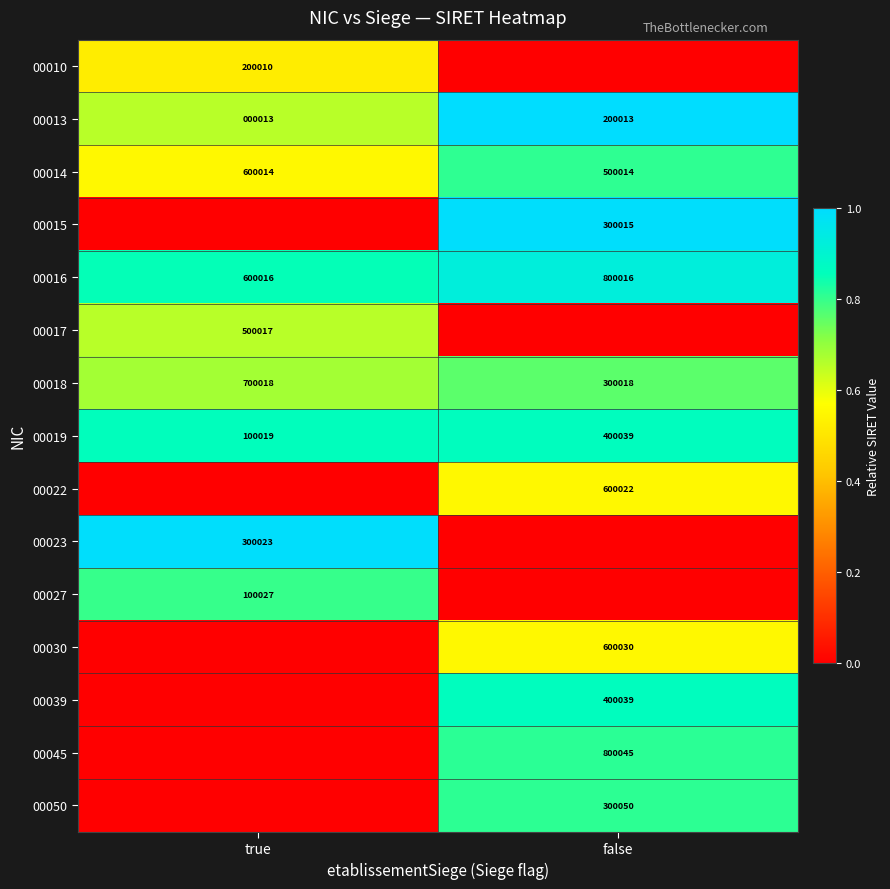

What is the sum of the 00016 values at true and false?

1400032